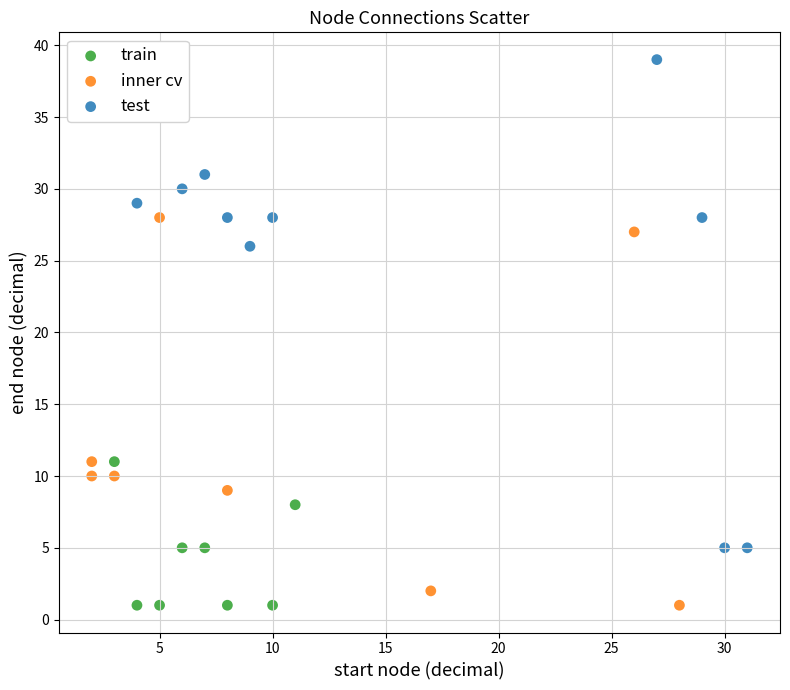

Which series has the widest spread of Y values?

test